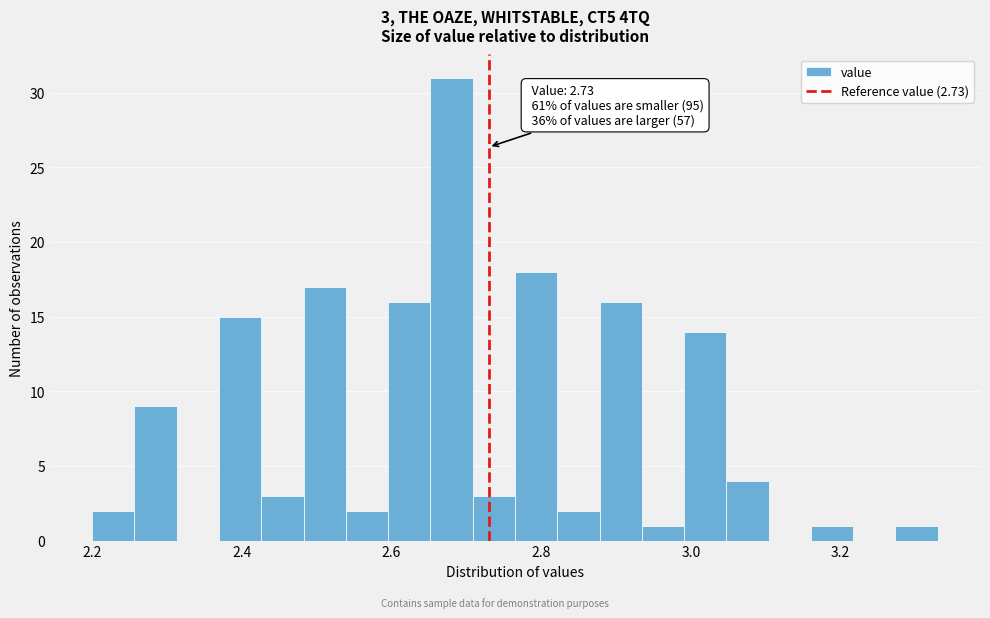

Around what value on the x-axis is the tallest bar? Give the approximate position of its centre, as read against the axis.

2.68